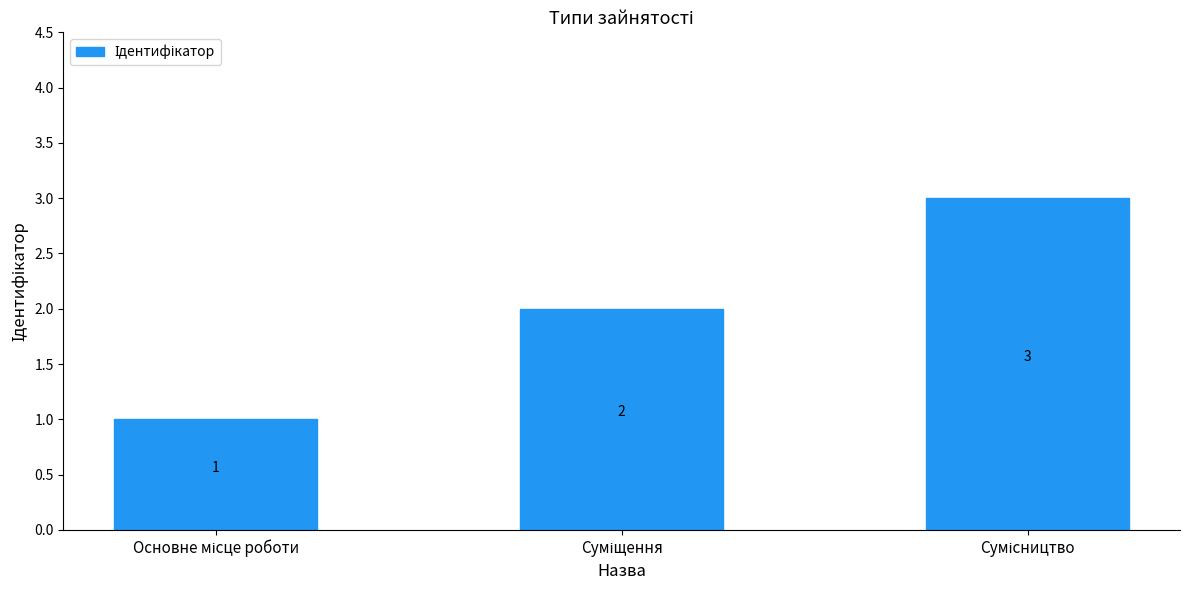

How many values are between 1 and 3?

3